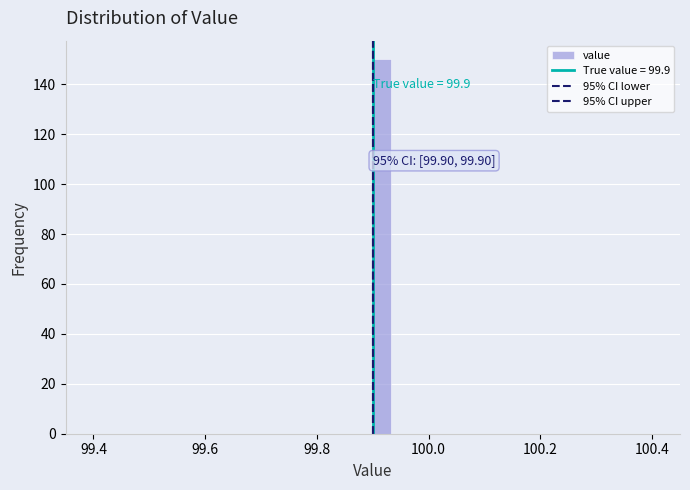

Around what value on the x-axis is the tallest bar? Give the approximate position of its centre, as read against the axis.

99.92